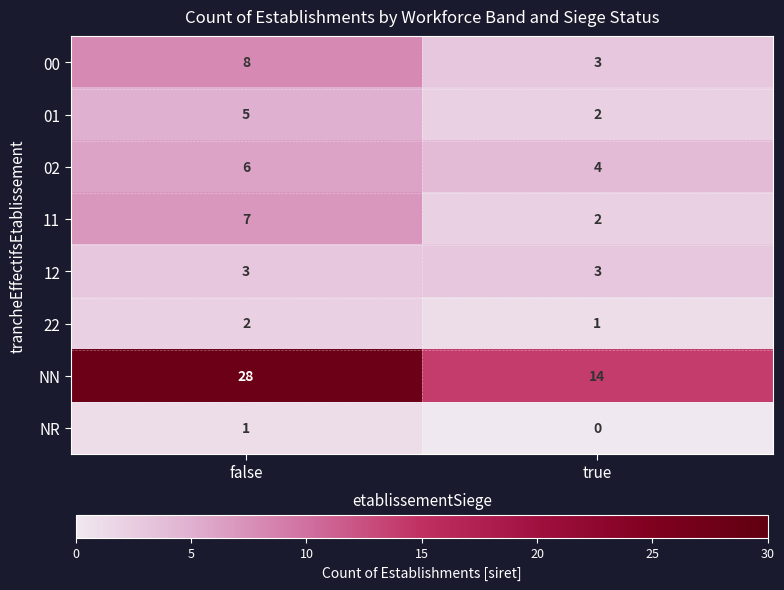

What is the total value across all series at false?

60